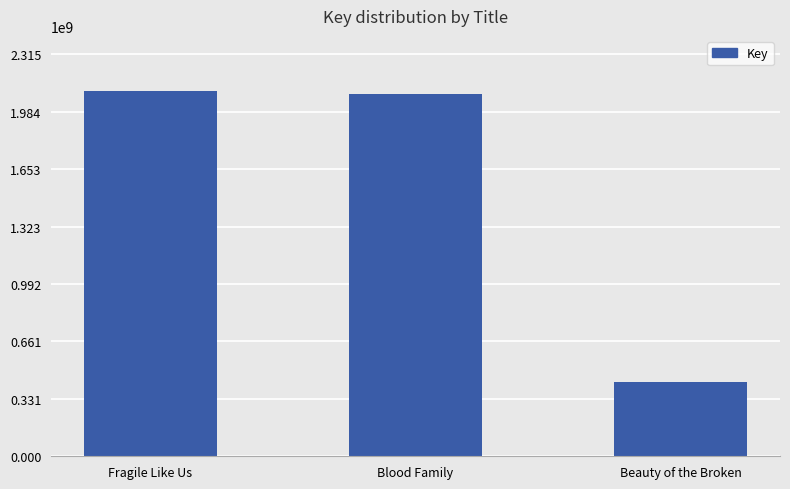

The value at Blood Family is 574085081. True or false?

False